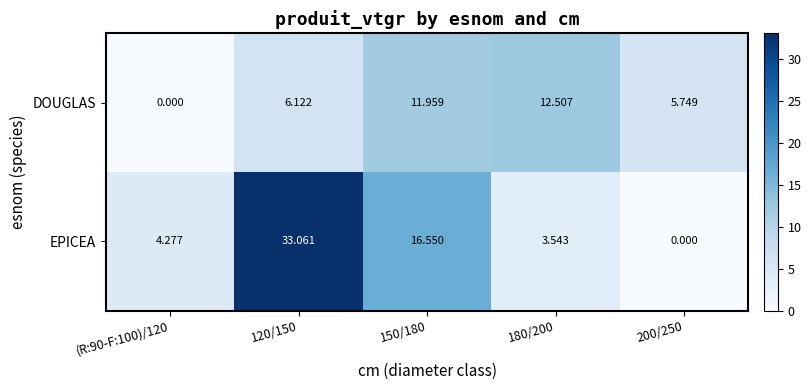

Which series has the widest spread of values?

EPICEA